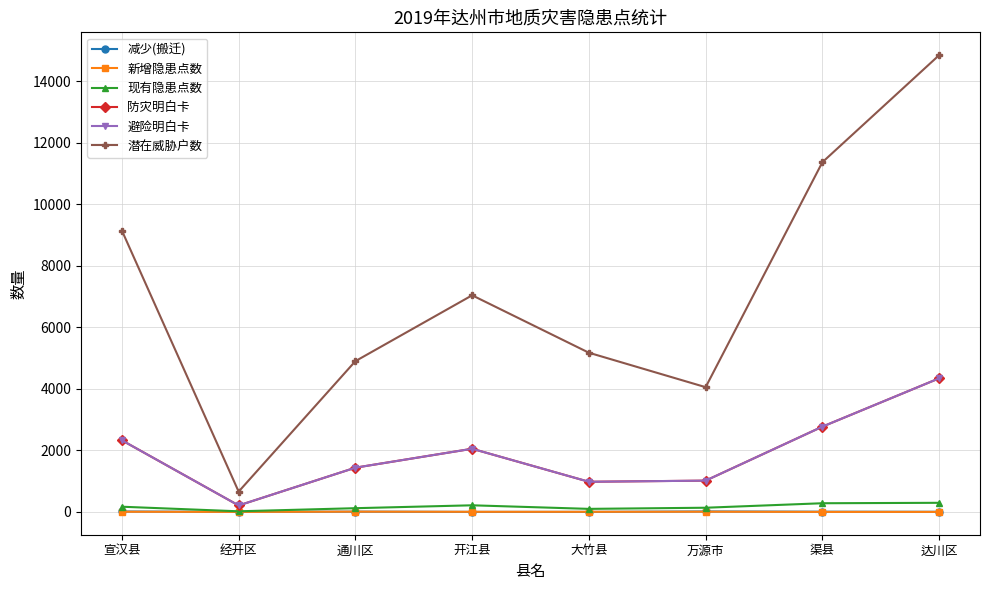

What is the difference between the 避险明白卡 values at 万源市 and 宣汉县?

1311